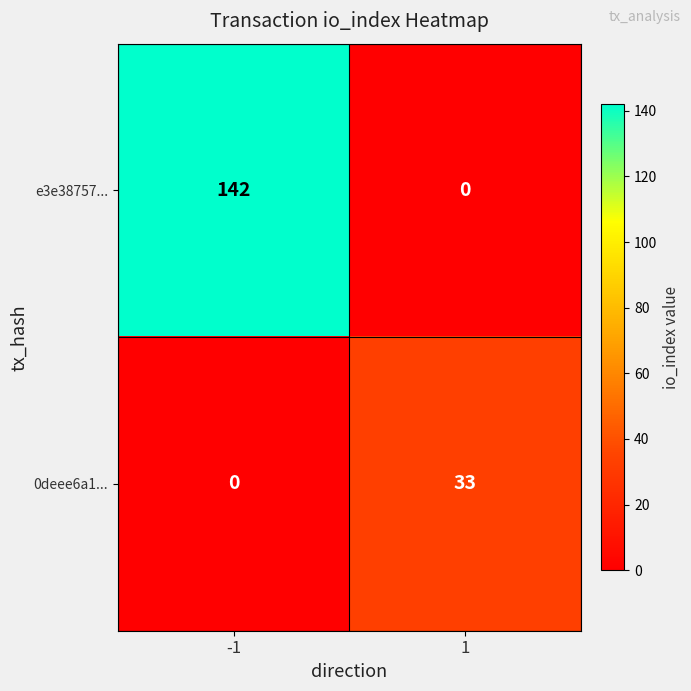

What is the maximum value for 0deee6a1...?

33